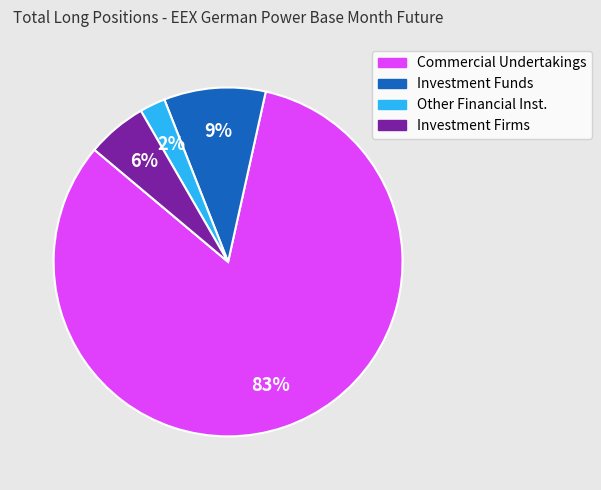

To the nearest percent, what is the average slice percentage?

25%